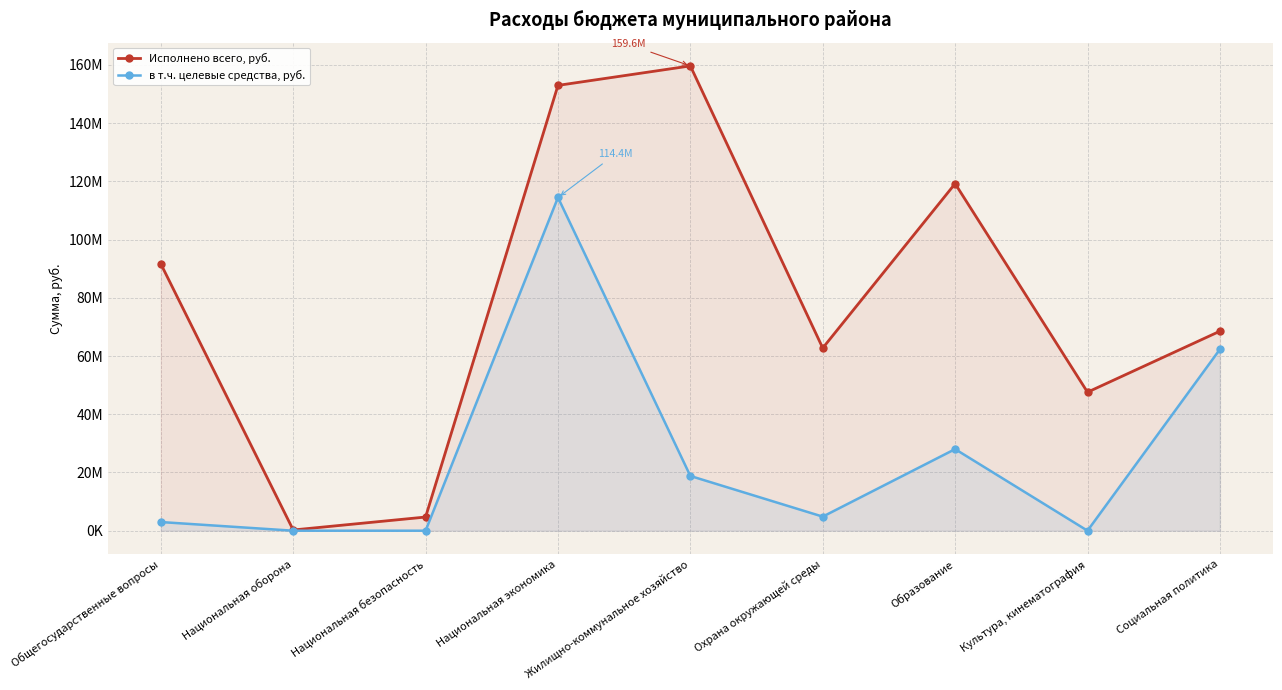

True or false: в т.ч. целевые средства, руб. and Исполнено всего, руб. intersect in this chart.

False